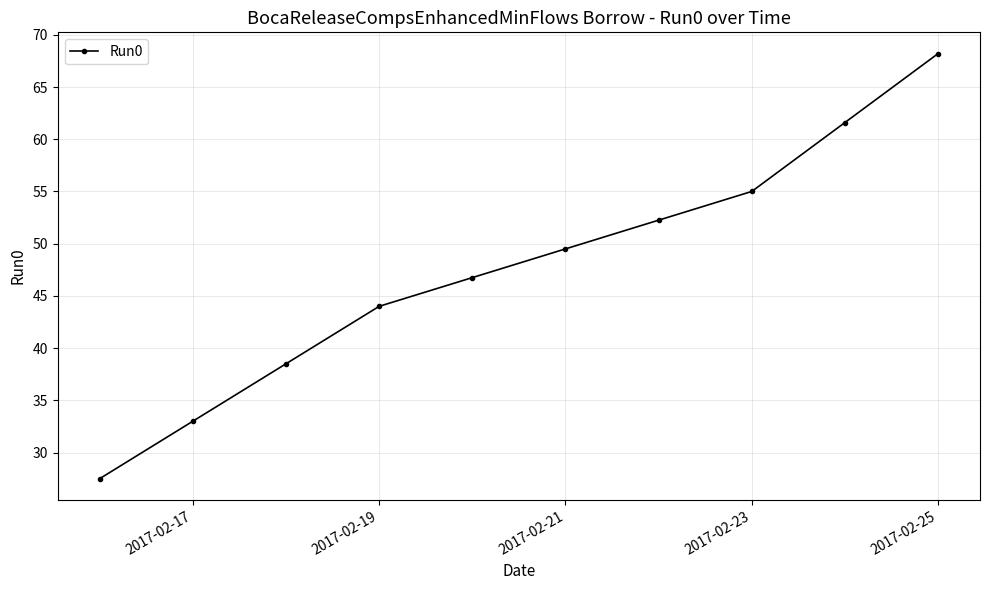

What is the minimum value shown in the chart?

27.5